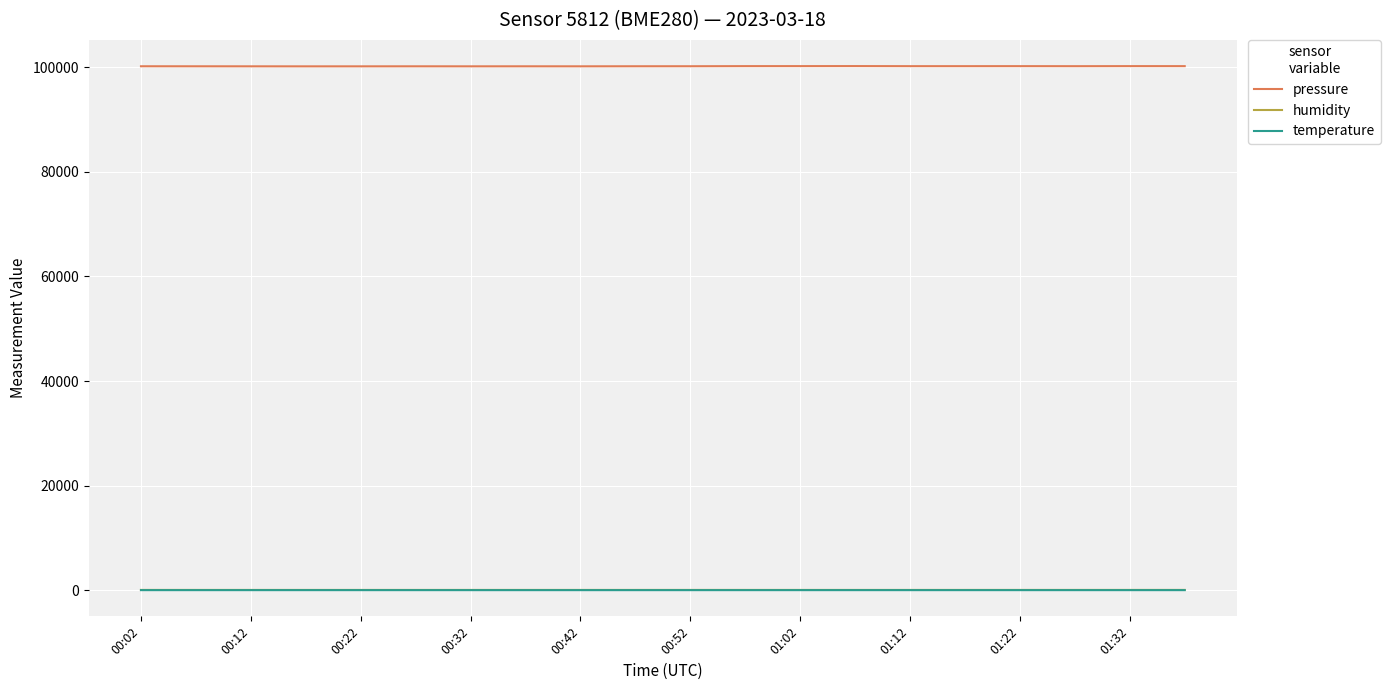

Which series has the largest range (max minus min)?

pressure